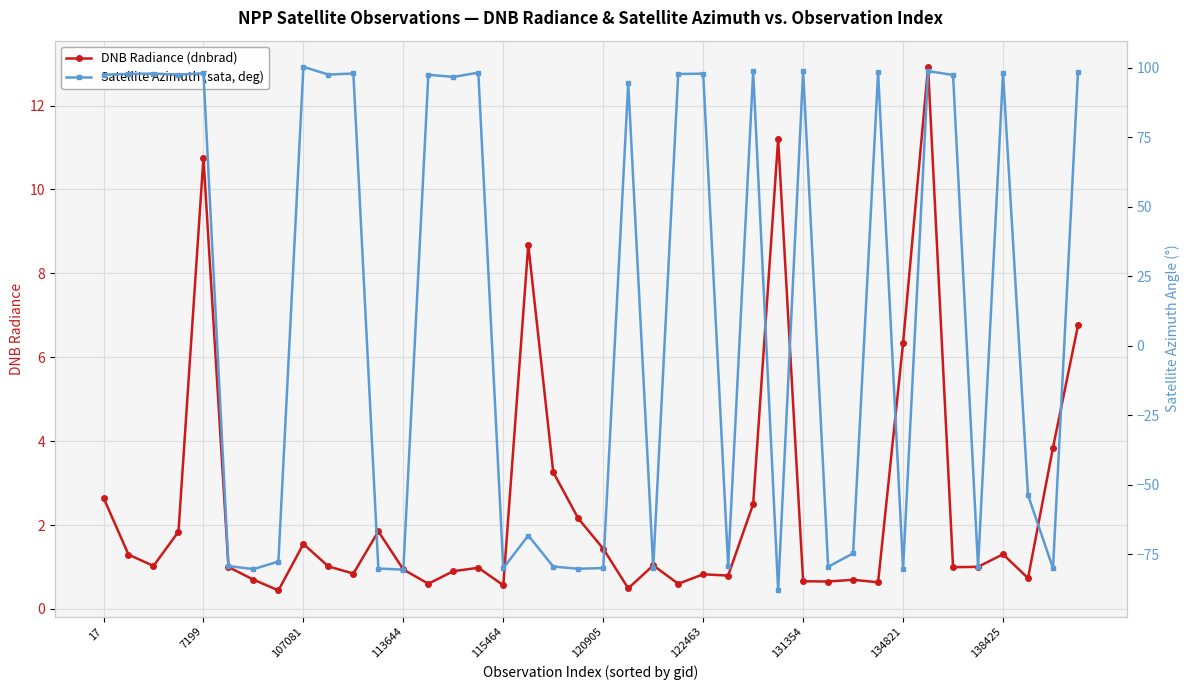

What are all the series names shown in the legend?

DNB Radiance (dnbrad), Satellite Azimuth (sata, deg)